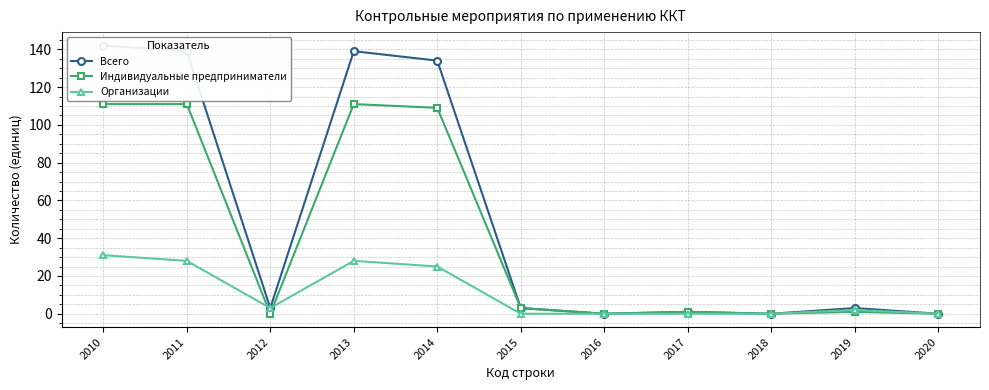

Where is Индивидуальные предприниматели nearest to the value 55?

2015